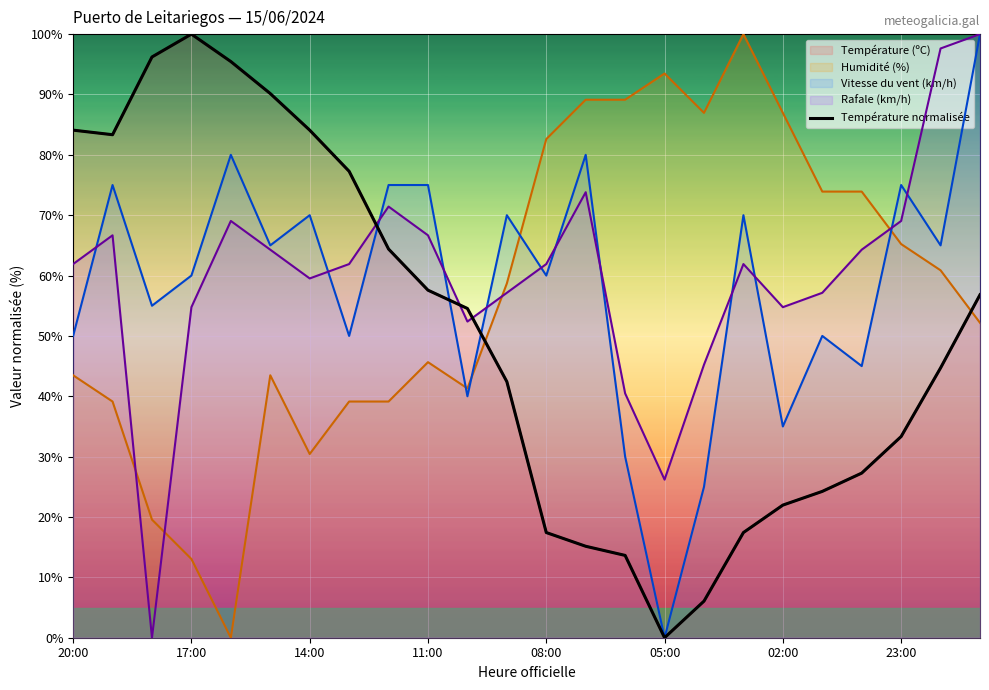

What is the change in value from 14:00 to 10?

-41.7